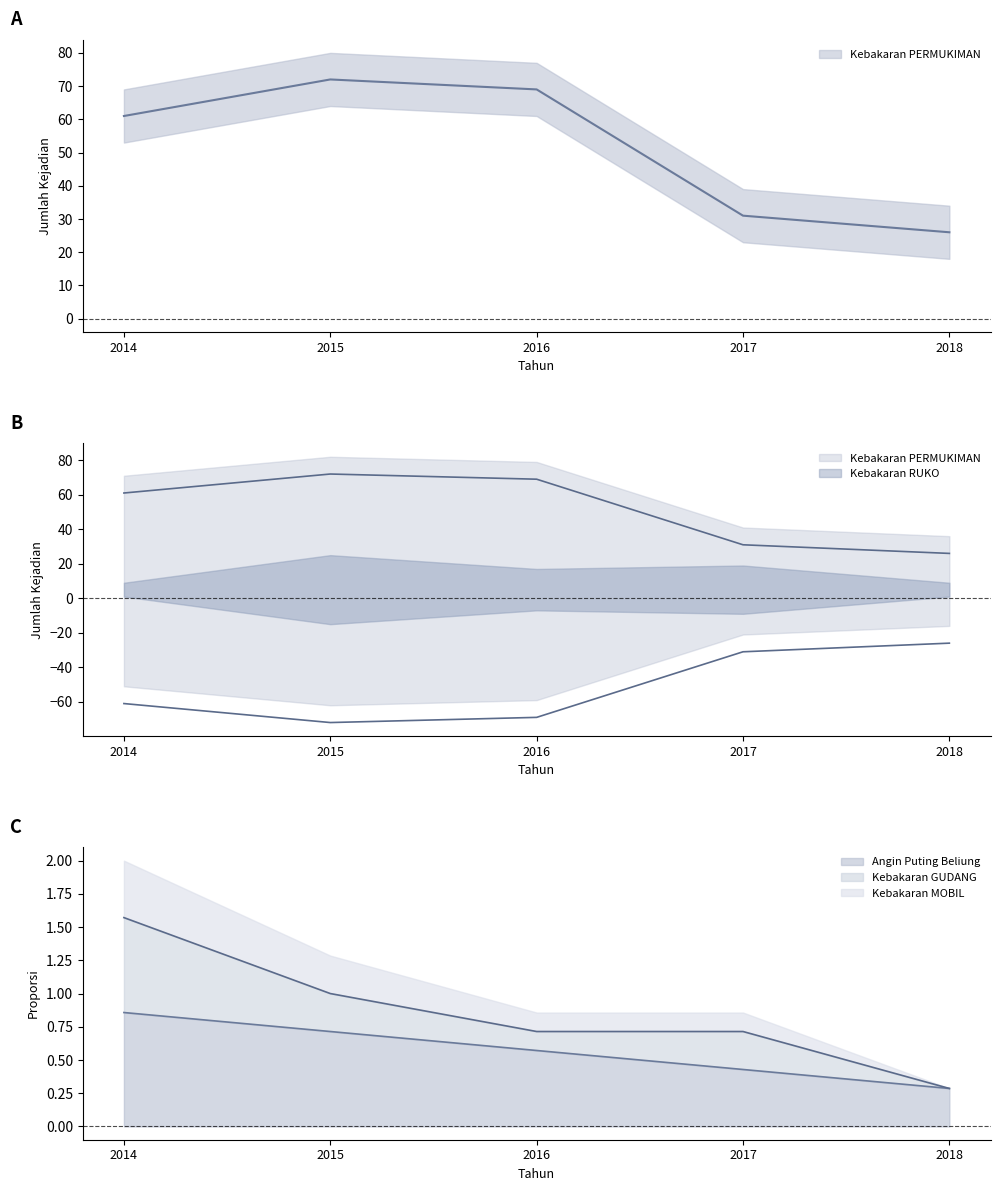

Reading left to right, extract all data points from this chart.

Kebakaran PERMUKIMAN: 61.0	72.0	69.0	31.0	26.0
Kebakaran MOBIL: 1.6	1.0	0.7	0.7	0.3
Angin Puting Beliung: 0.9	0.7	0.6	0.4	0.3